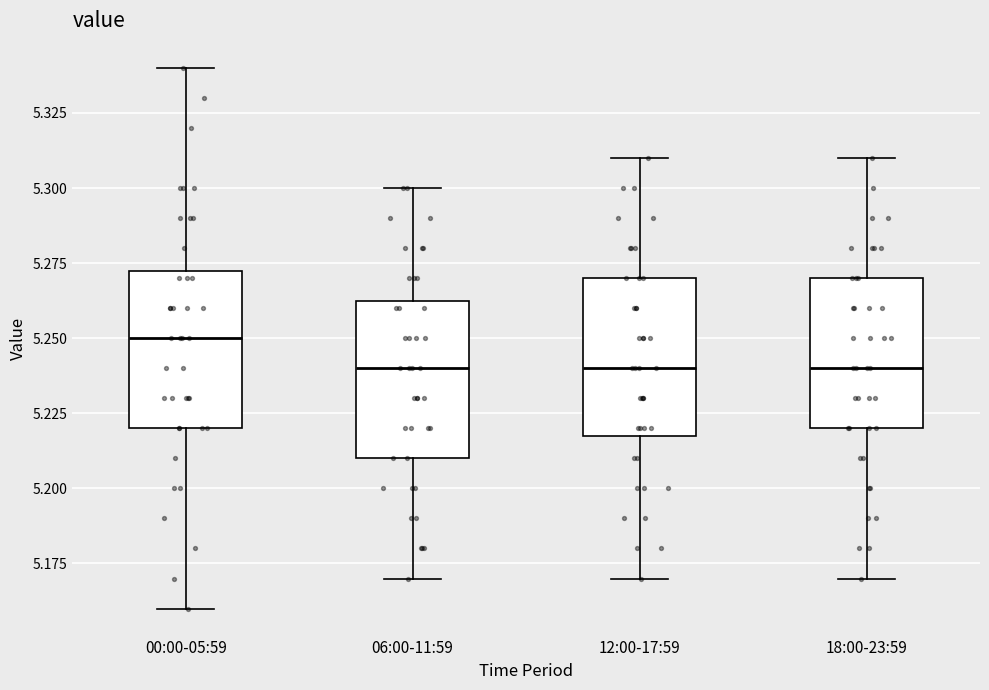

Reading left to right, read every box against the y-axis: the position of its median line, the range the box covers, and the ends of its whiskers. The values are not printed on the chart, so give them approximately, as read against the axis.

00:00-05:59: median 5.250, box 5.220 to 5.275, whiskers 5.160 to 5.340
06:00-11:59: median 5.240, box 5.210 to 5.265, whiskers 5.170 to 5.300
12:00-17:59: median 5.240, box 5.220 to 5.270, whiskers 5.170 to 5.310
18:00-23:59: median 5.240, box 5.220 to 5.270, whiskers 5.170 to 5.310